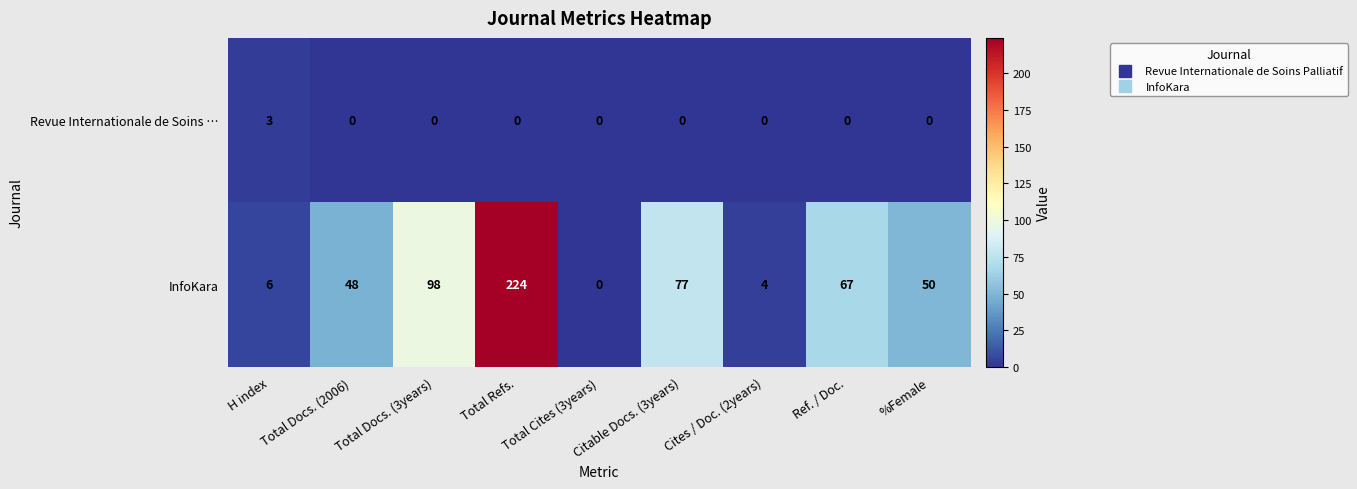

At Total Refs., list the series in order from largest to smallest.

InfoKara, Revue Internationale de Soins …